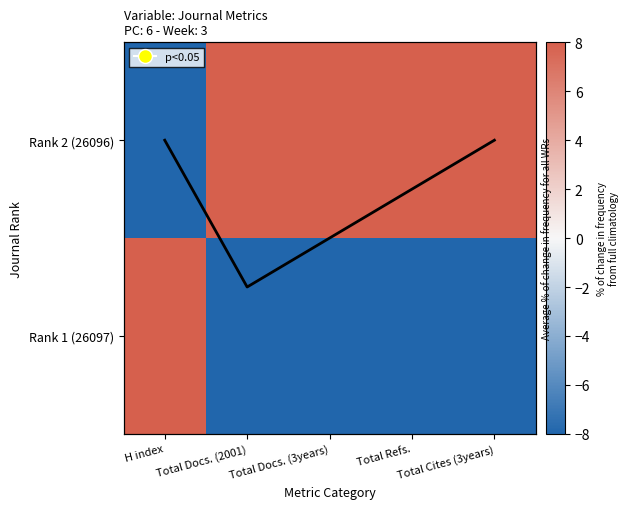

What is the approximate value of Rank 2 (26096) at Total Docs. (2001)?

8